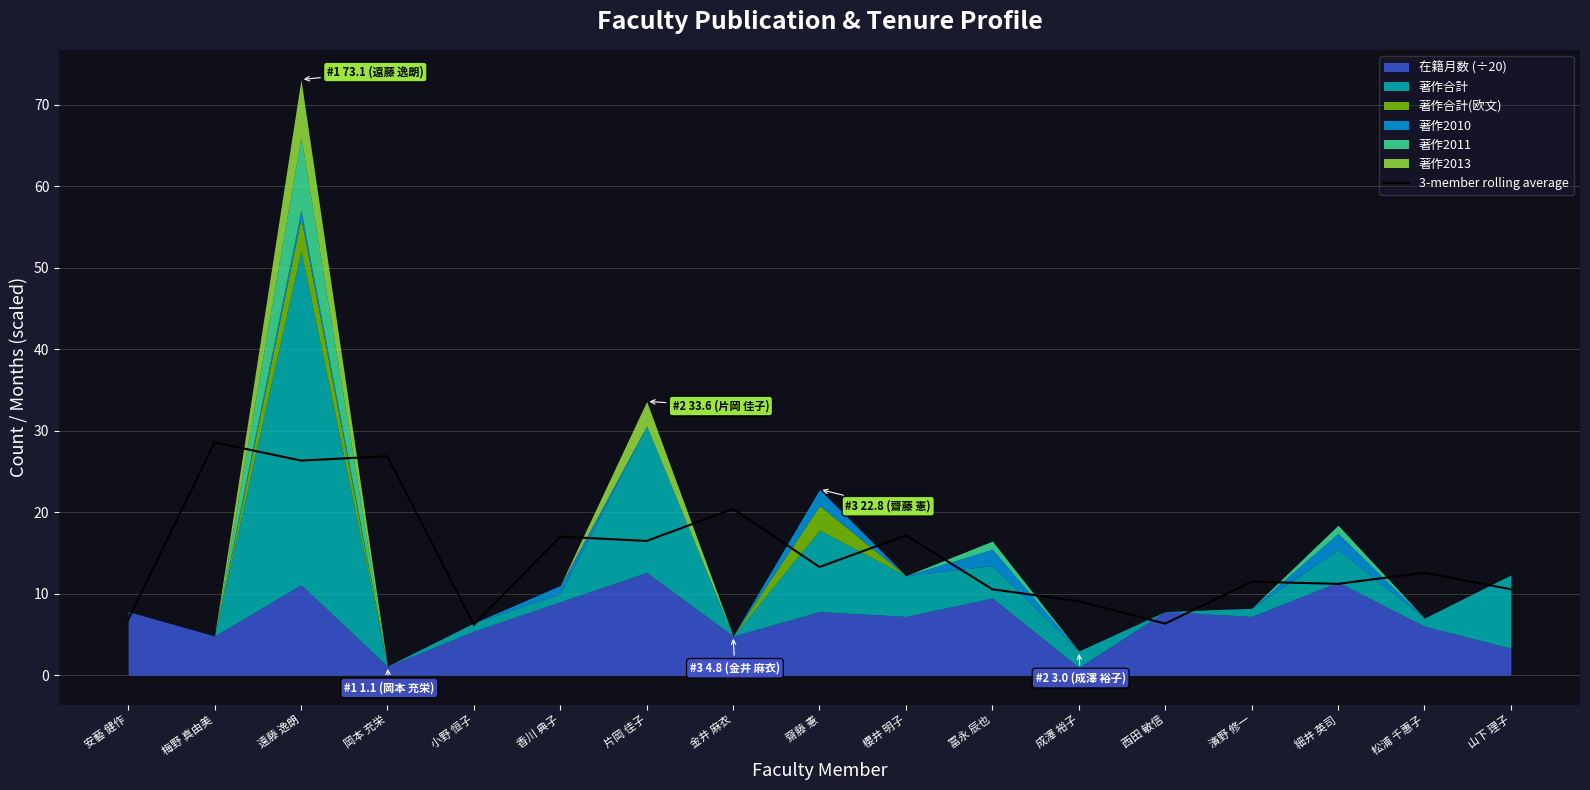

Is it true that the value at 成澤 裕子 is 15.1?

False